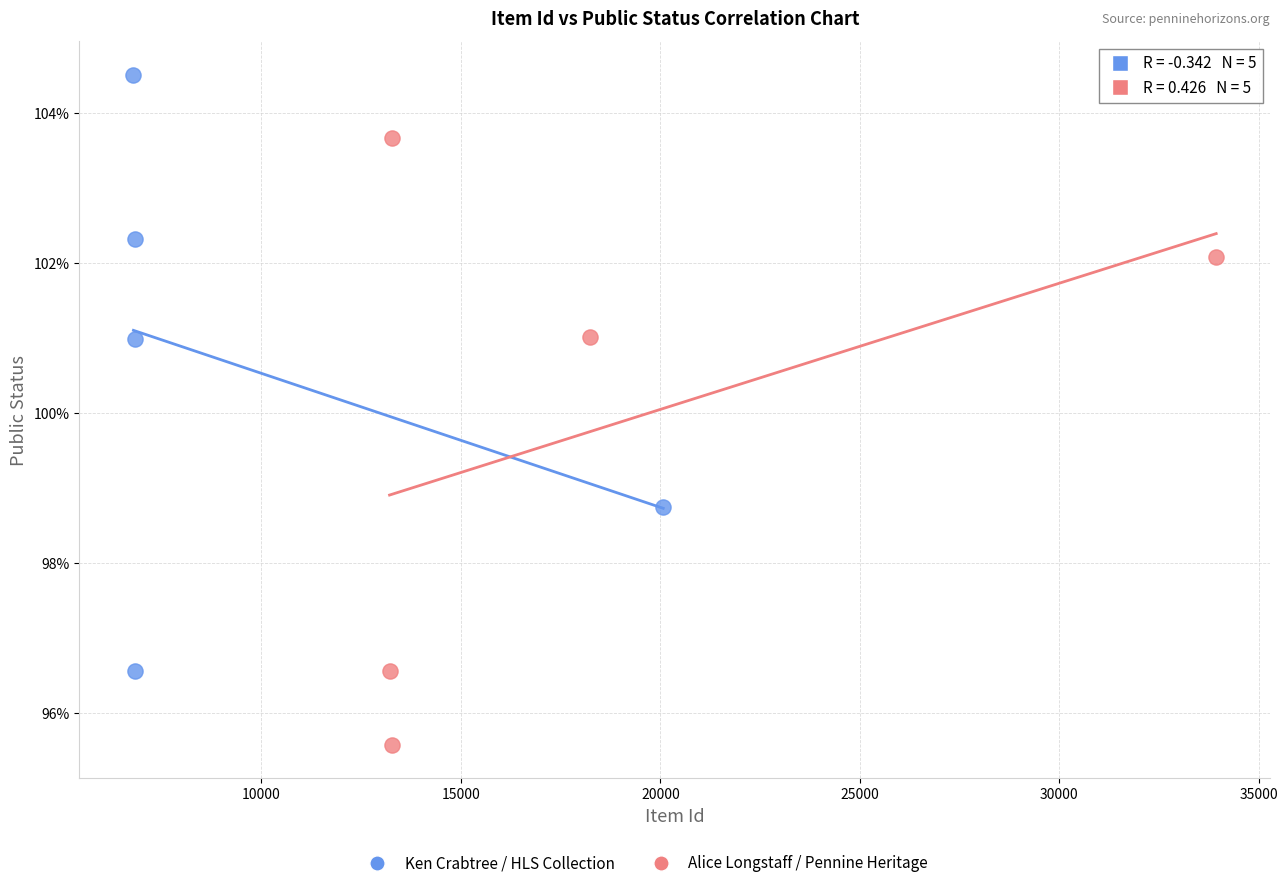

Which series reaches the minimum Y coordinate?

Alice Longstaff / Pennine Heritage